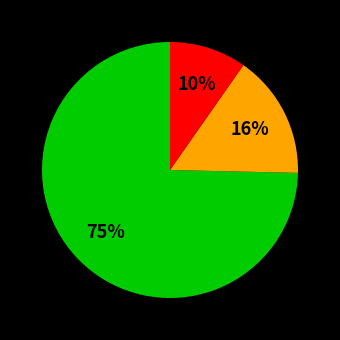

Is there a majority slice in this chart?

Yes